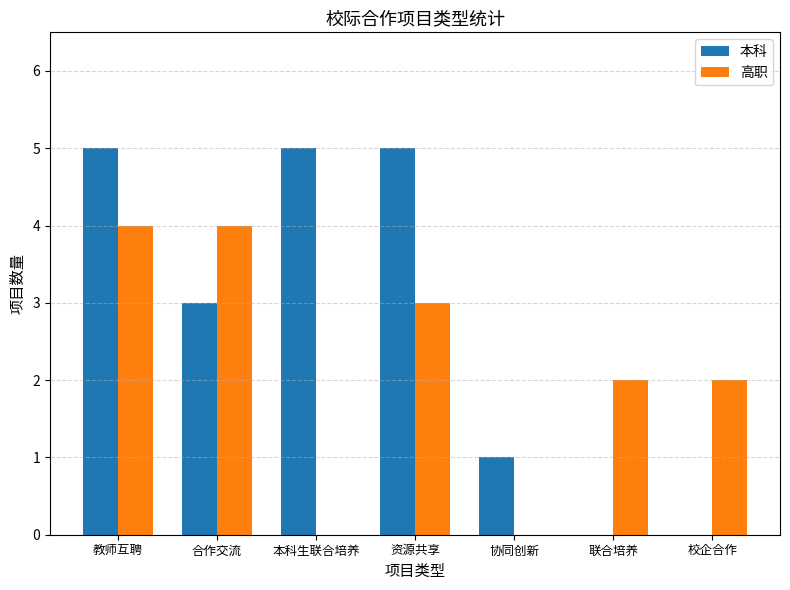

Is it true that 高职 equals 3 at 资源共享?

True